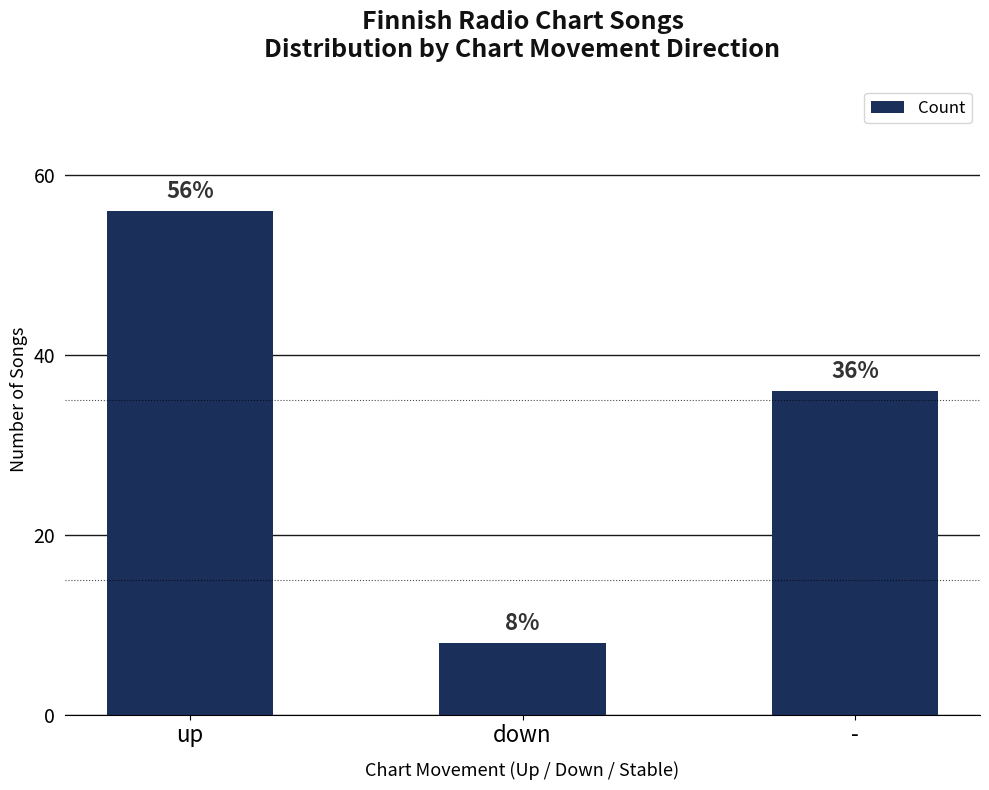

Between down and up, which is larger?

up